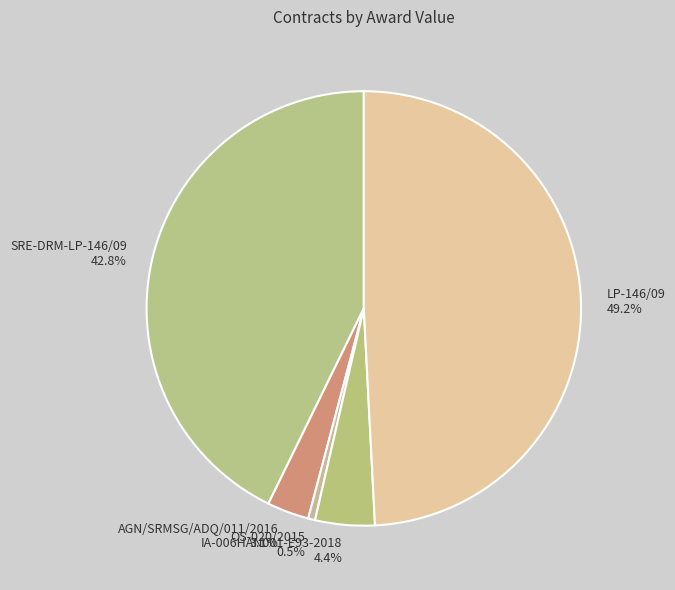

Is there any slice that represents more than half of the pie?

No